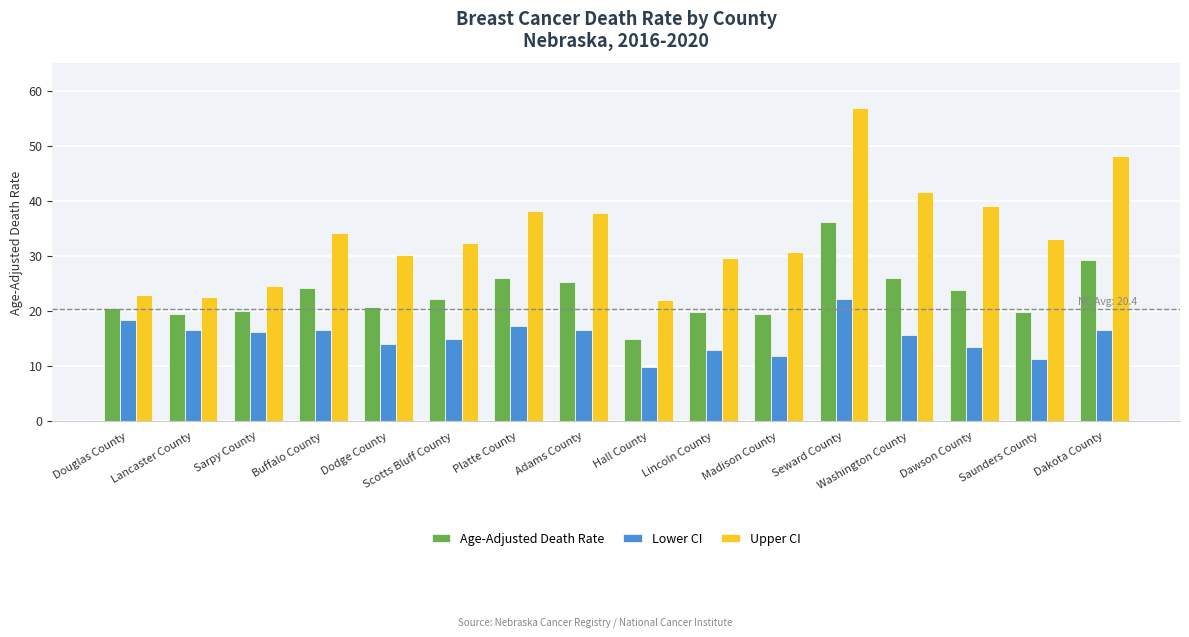

How many distinct data groups are displayed?

3